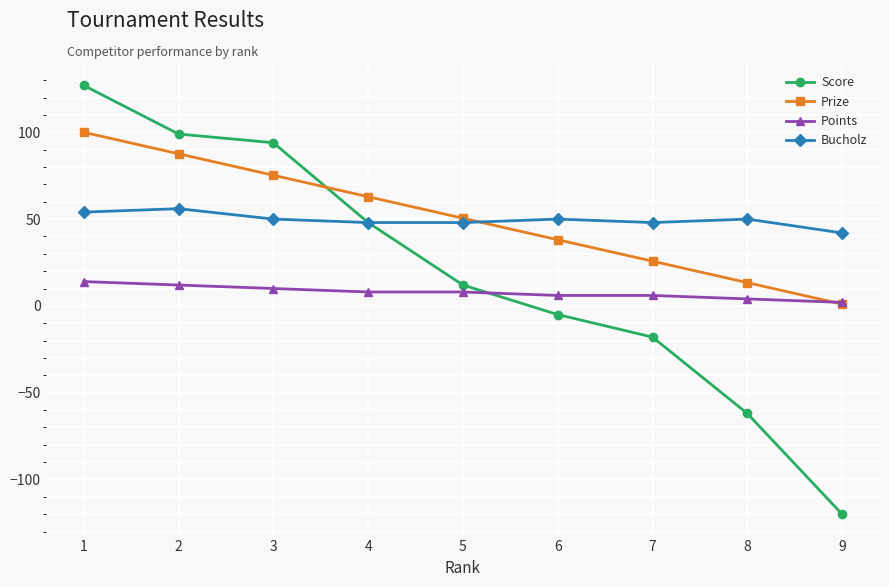

List the series in order of their peak value, lowest first.

Points, Bucholz, Prize, Score